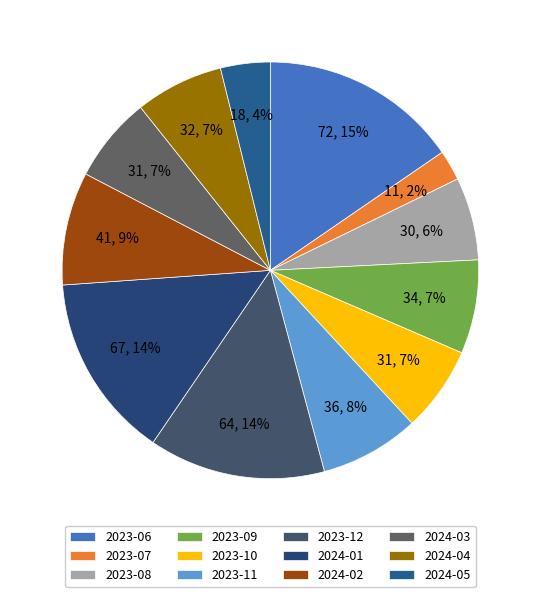

Is 2023-08 the majority of the pie?

No